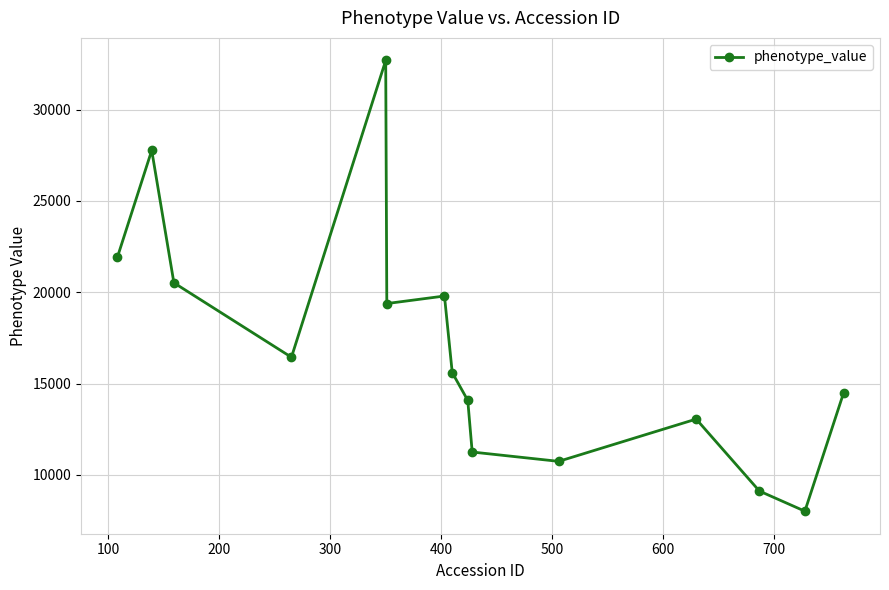

What is the smallest value displayed?

8018